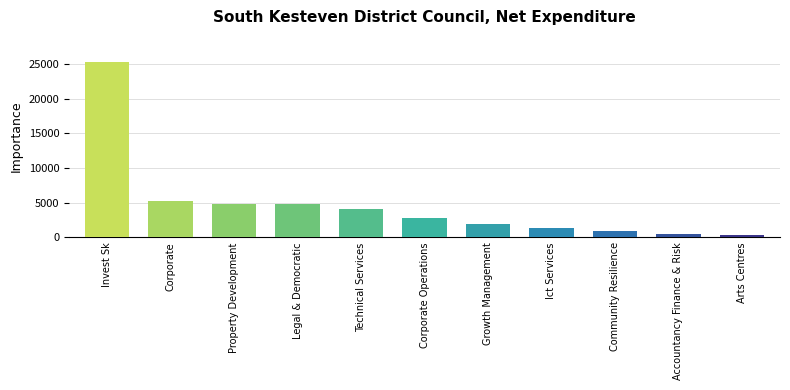

What is the label of the 3rd bar from the left?

Property Development